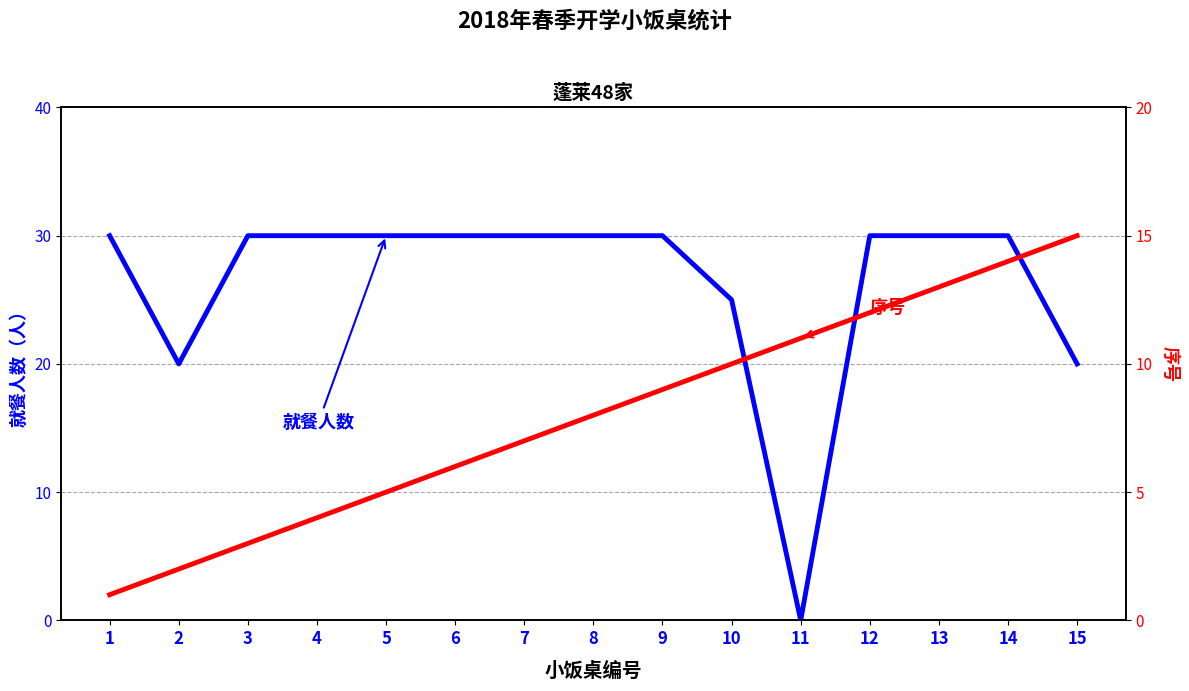

How many data points in 就餐人数 are less than 30?

4